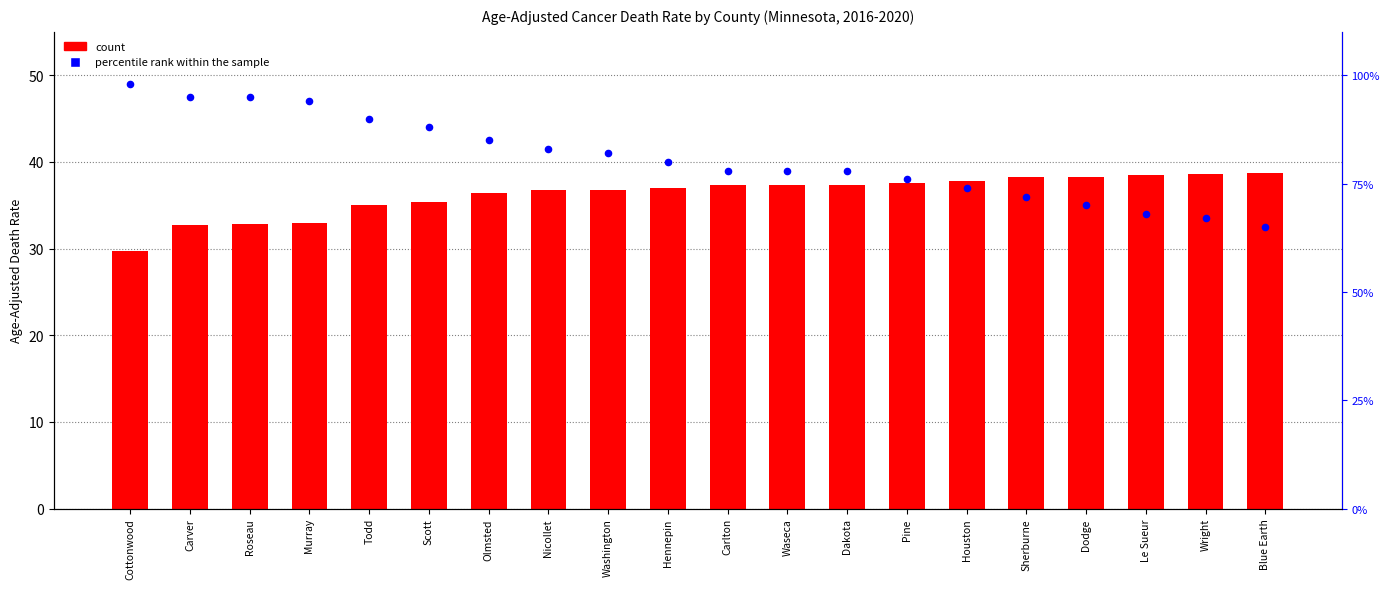

Which series has the largest total across all categories?

percentile rank within the sample